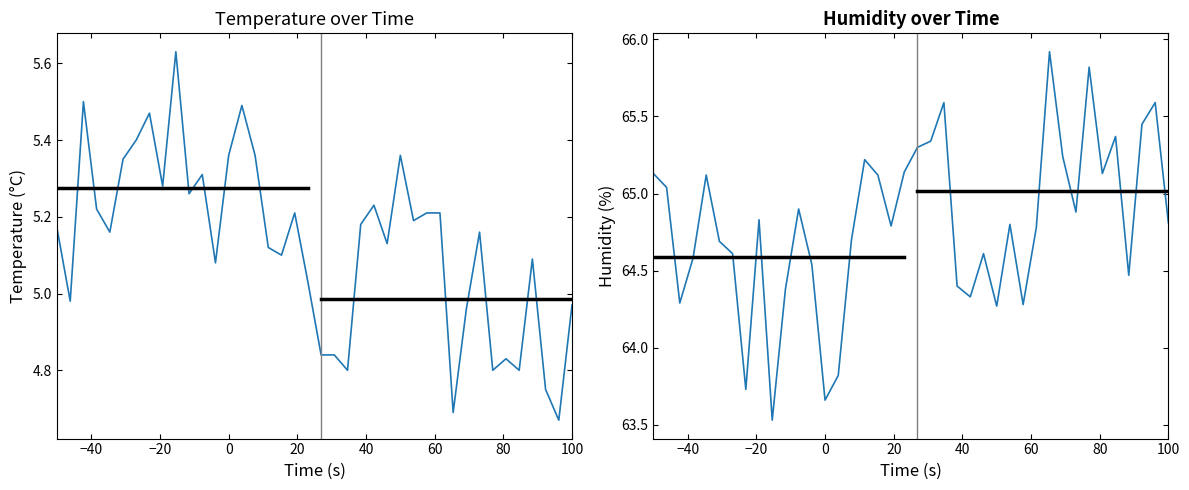

Is it true that humidity equals 95.3 at 37?

False